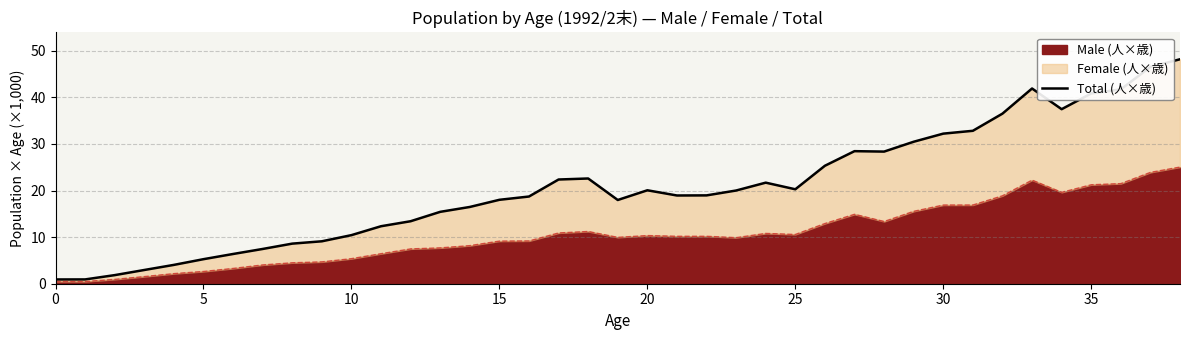

What is the label of the 28th point from the left?

27